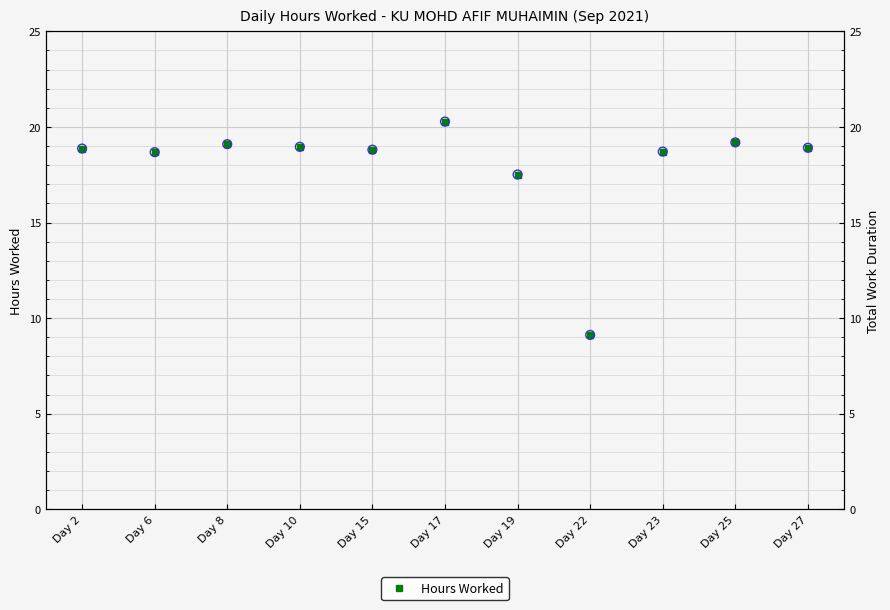

Between Day 17 and Day 2, which is larger?

Day 17